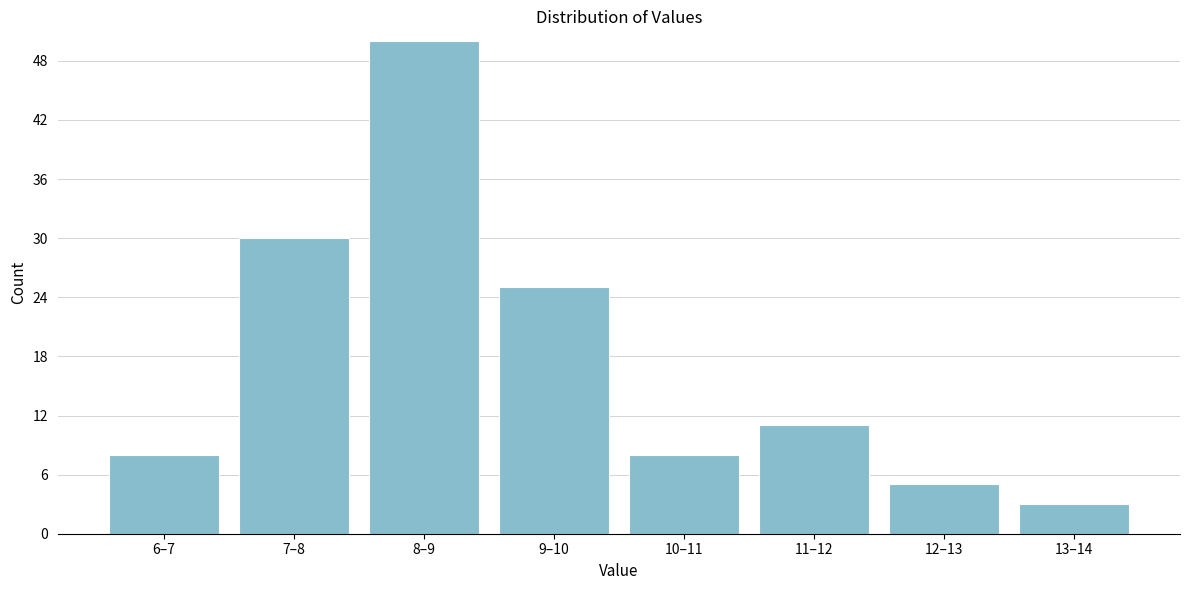

Reading right to left, transcribe all the data shown in this chart.

13–14=3	12–13=5	11–12=11	10–11=8	9–10=25	8–9=50	7–8=30	6–7=8